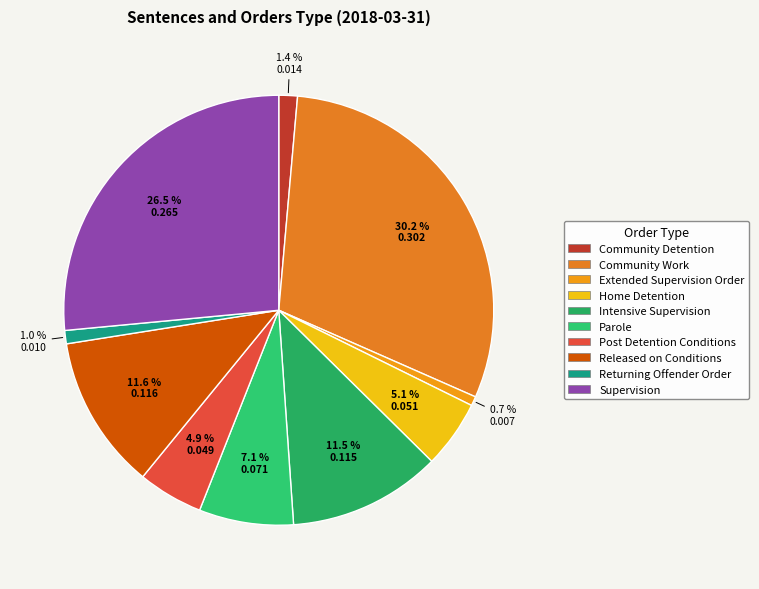

True or false: Released on Conditions accounts for 20% of the total.

False